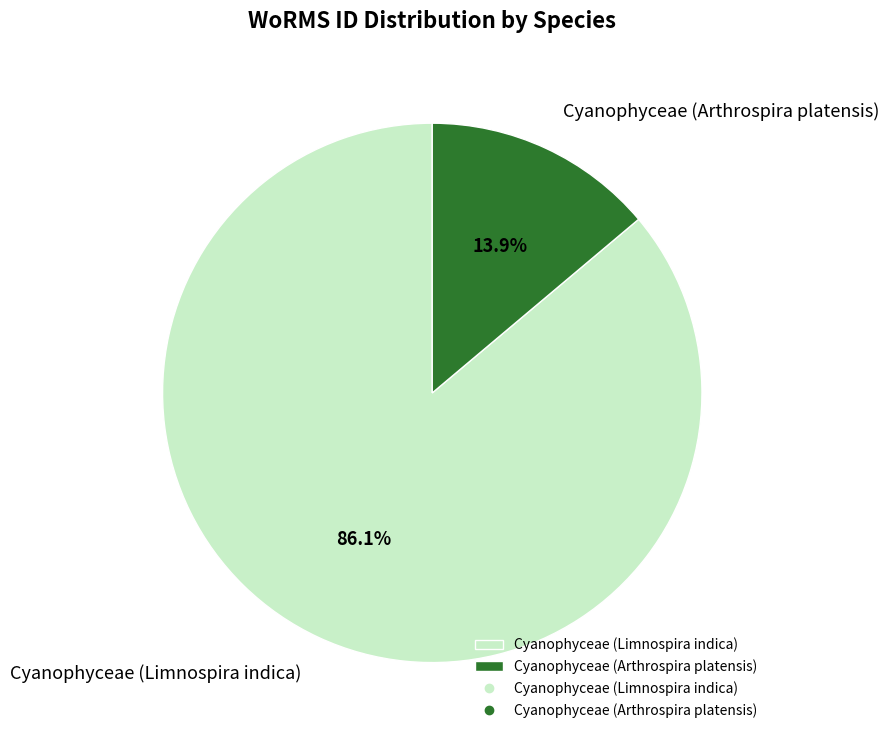

To the nearest percent, what portion does Cyanophyceae (Arthrospira platensis) represent?

14%